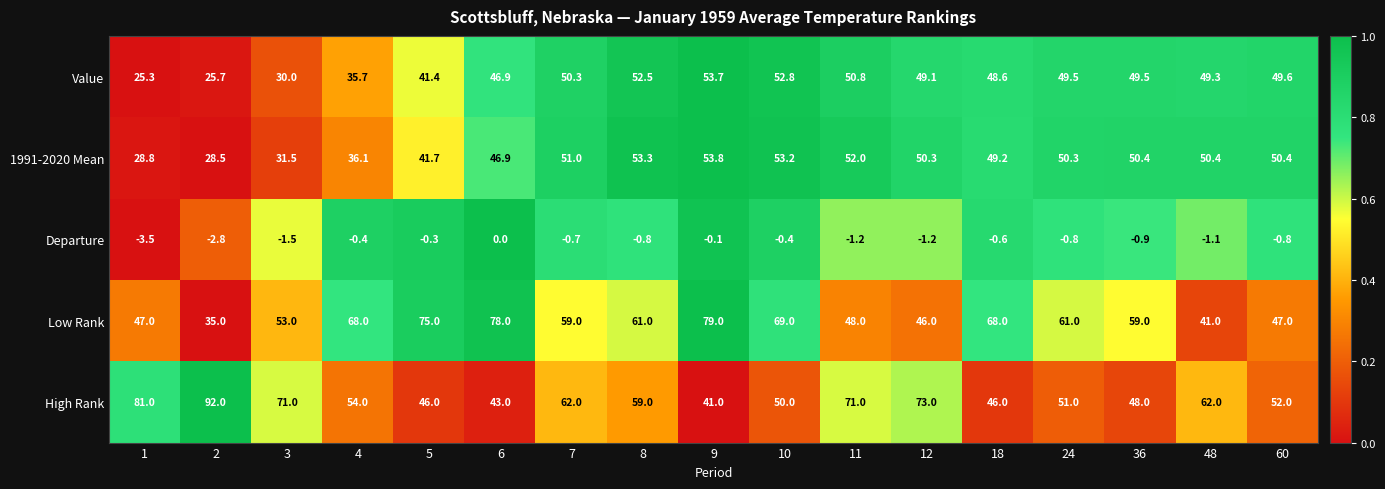

What is the difference between the highest and lowest values at 24?

61.8